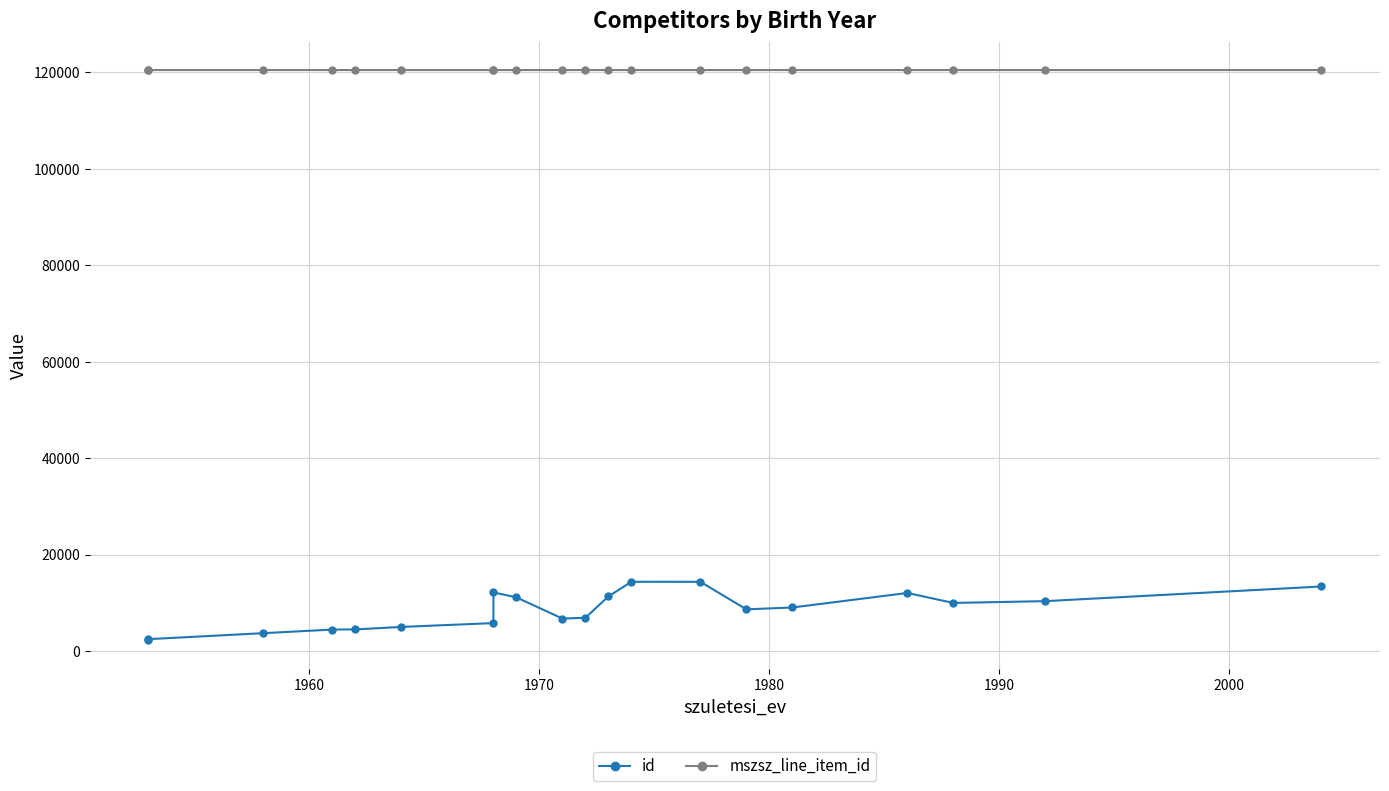

How many values in the id series exceed 9032?

9